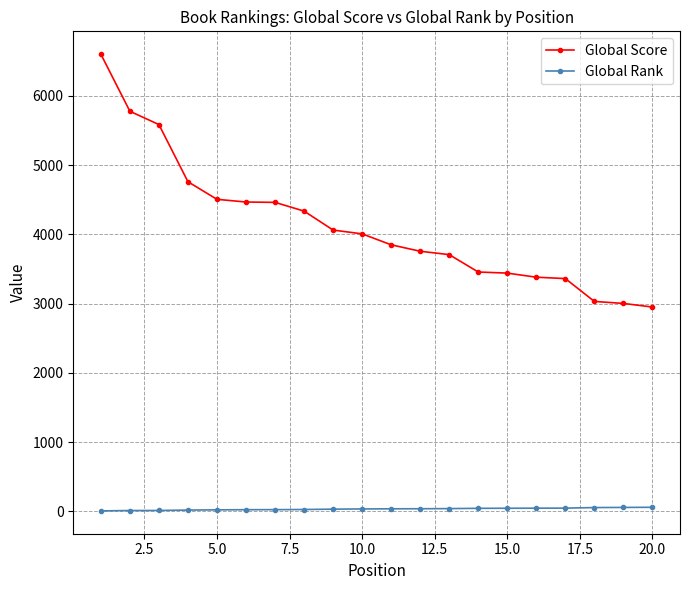

What is the value of the Global Score point at the 17th from the left?

3361